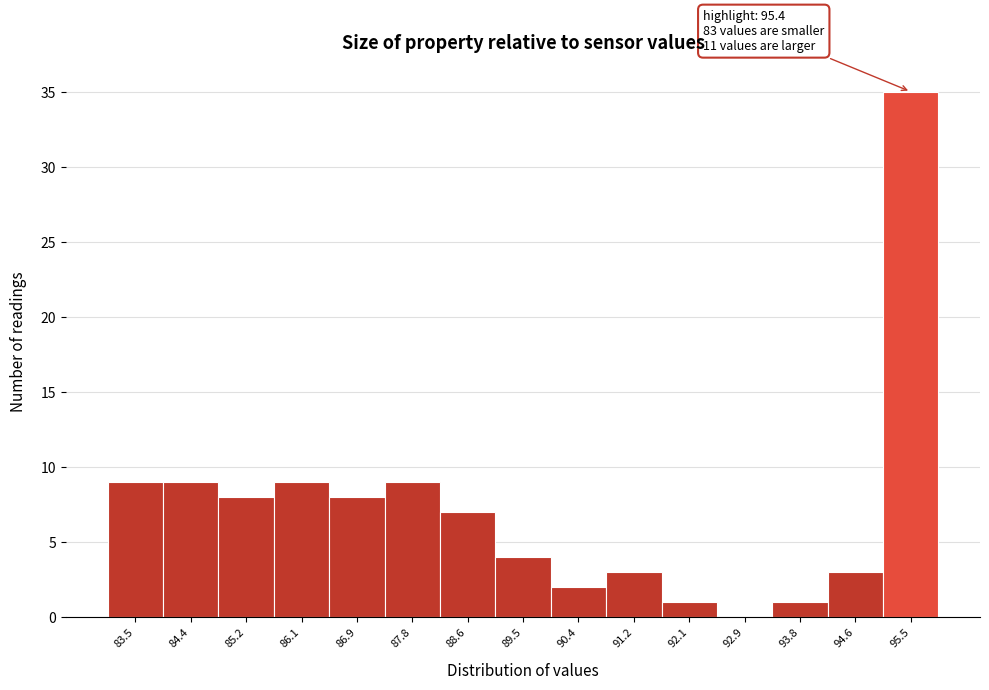

Over which range of the x-axis is the bar tallest?

95.0 to 95.9